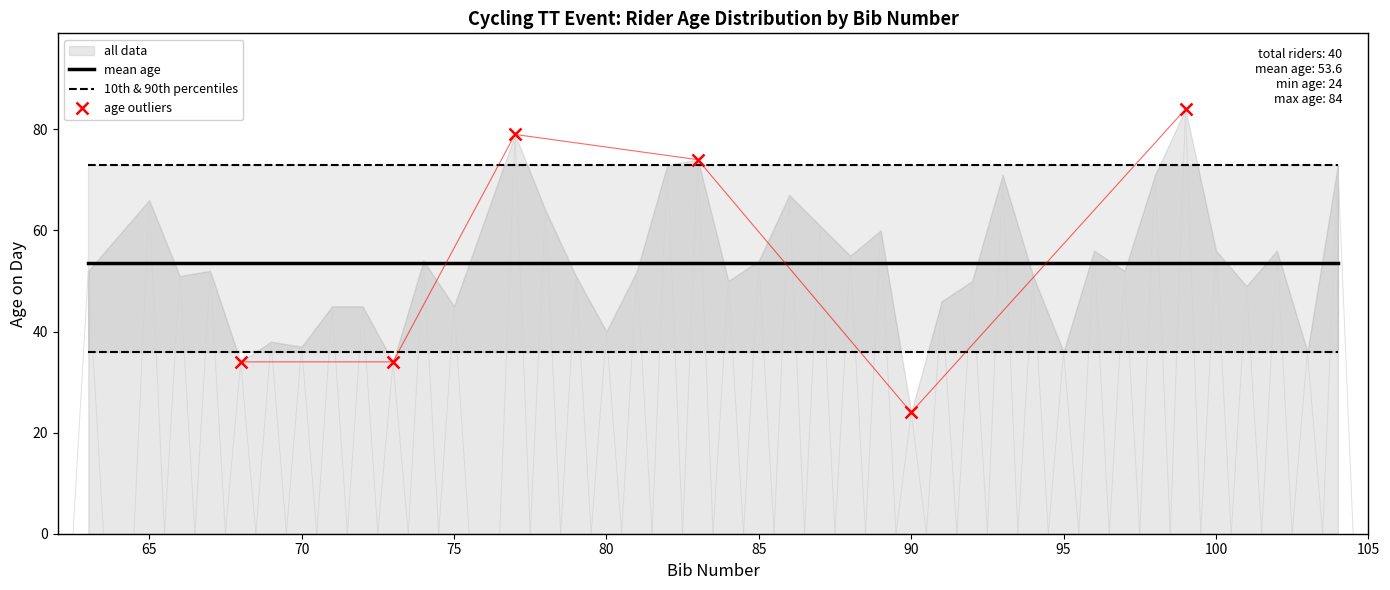

What is the sum of all values?

2144